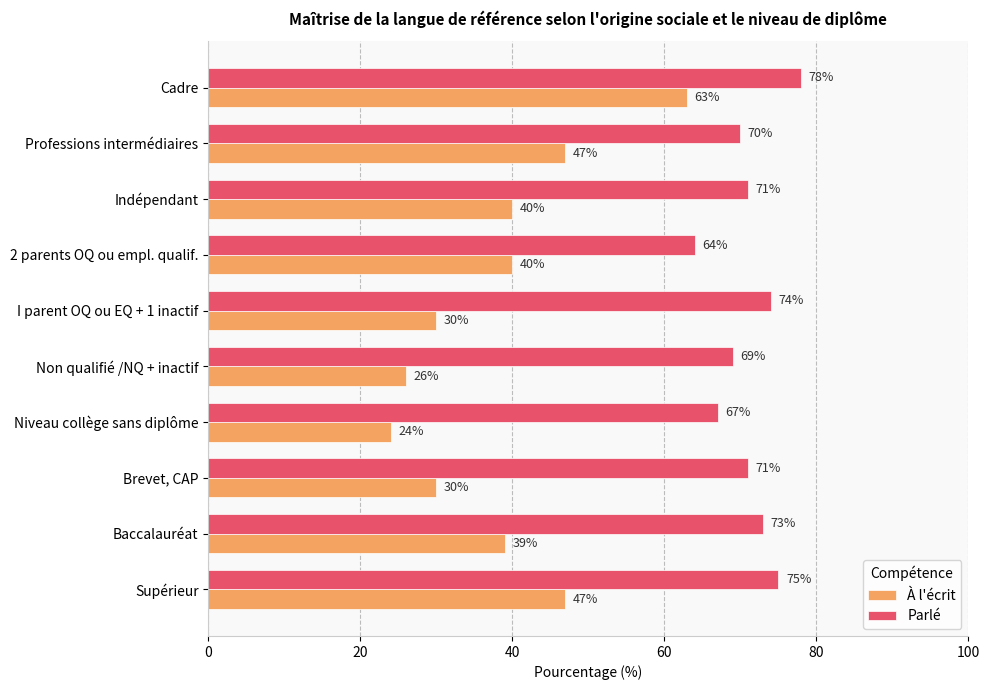

Which series has the widest spread of values?

À l'écrit